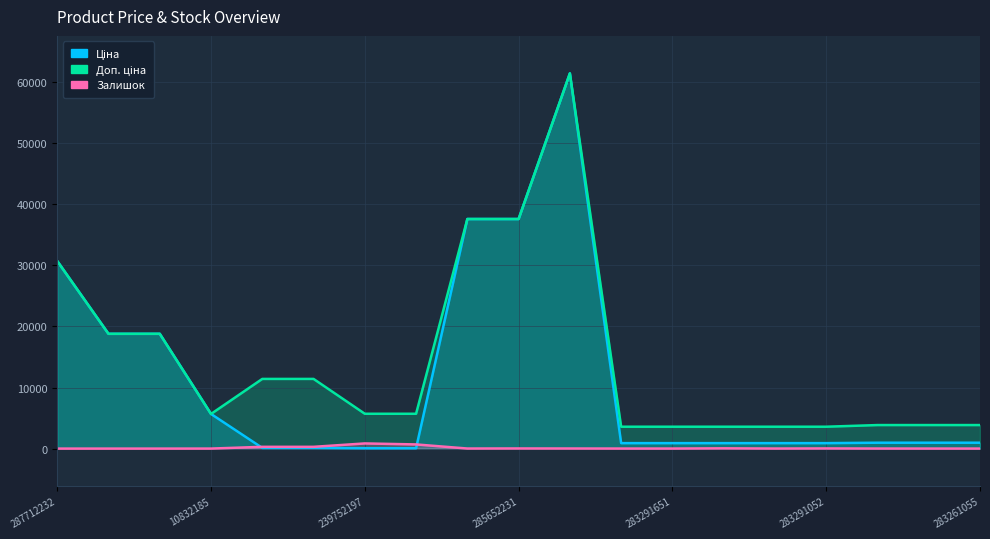

The value of Ціна at 239792196 is 114.1. True or false?

True